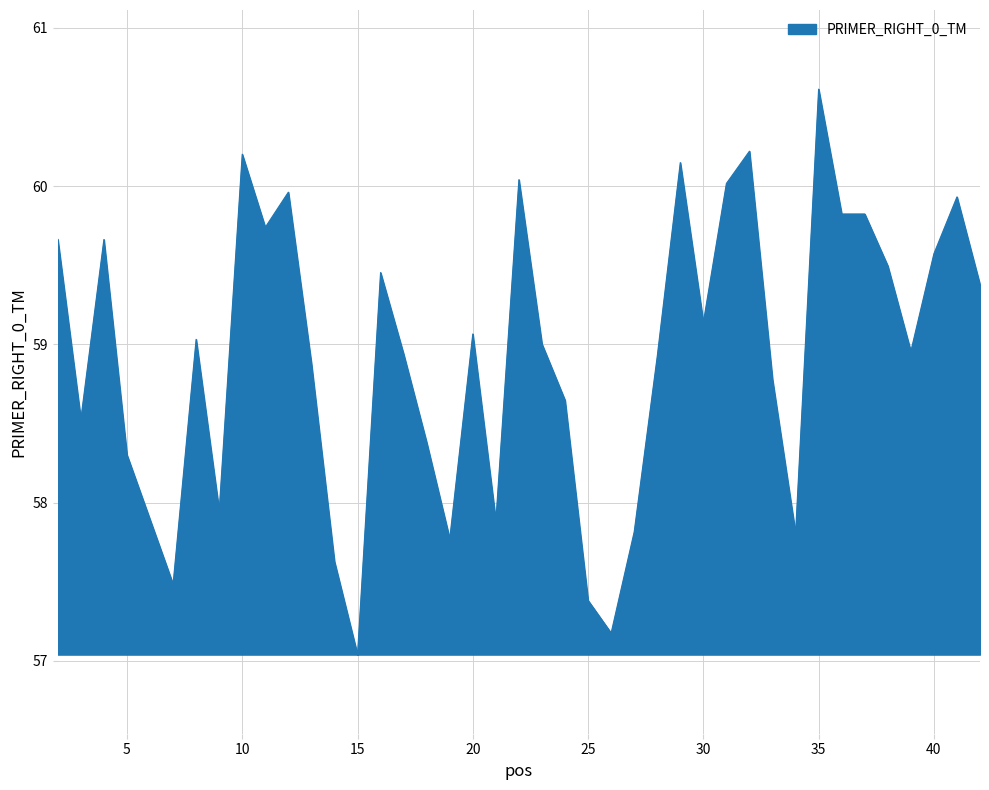

What is the difference between the maximum and minimum values?

3.6